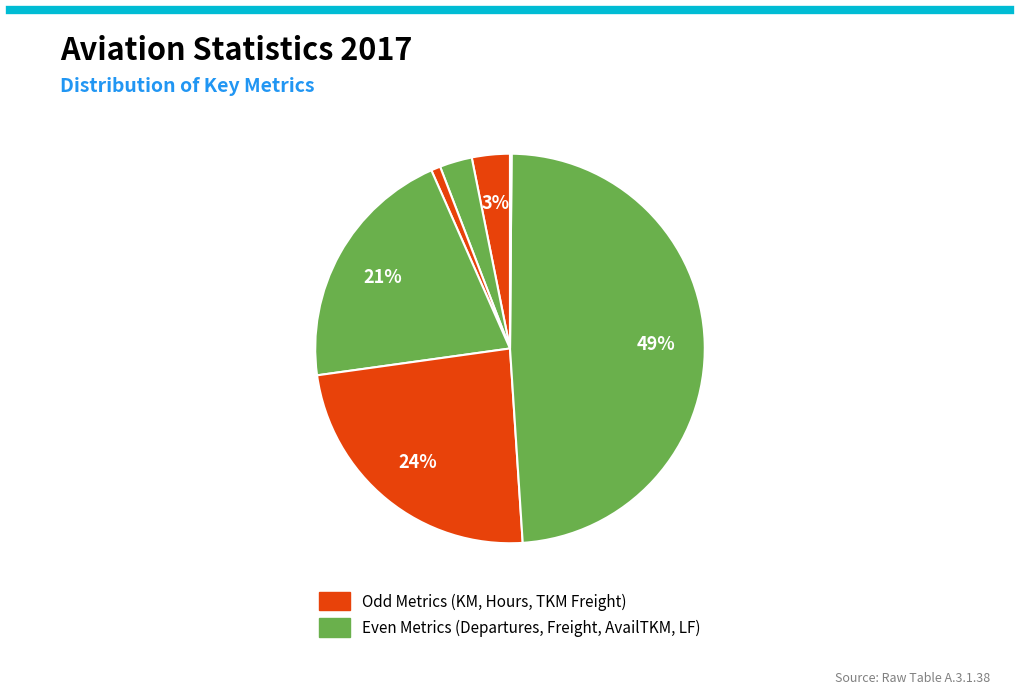

Rank the categories by value from highest to lowest.

Available Ton KM, Ton KM Performed Freight, Freight Carried, Aircraft KM (000), Aircraft Departure, Aircraft Hours, Weight L/F (%)